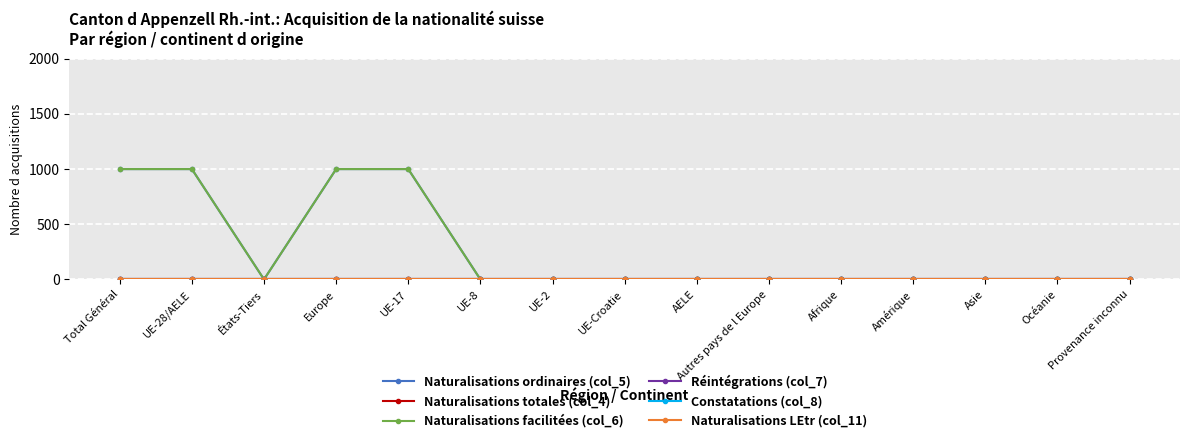

Is the value of Constatations (col_8) at UE-2 greater than the value of Naturalisations LEtr (col_11) at Océanie?

No